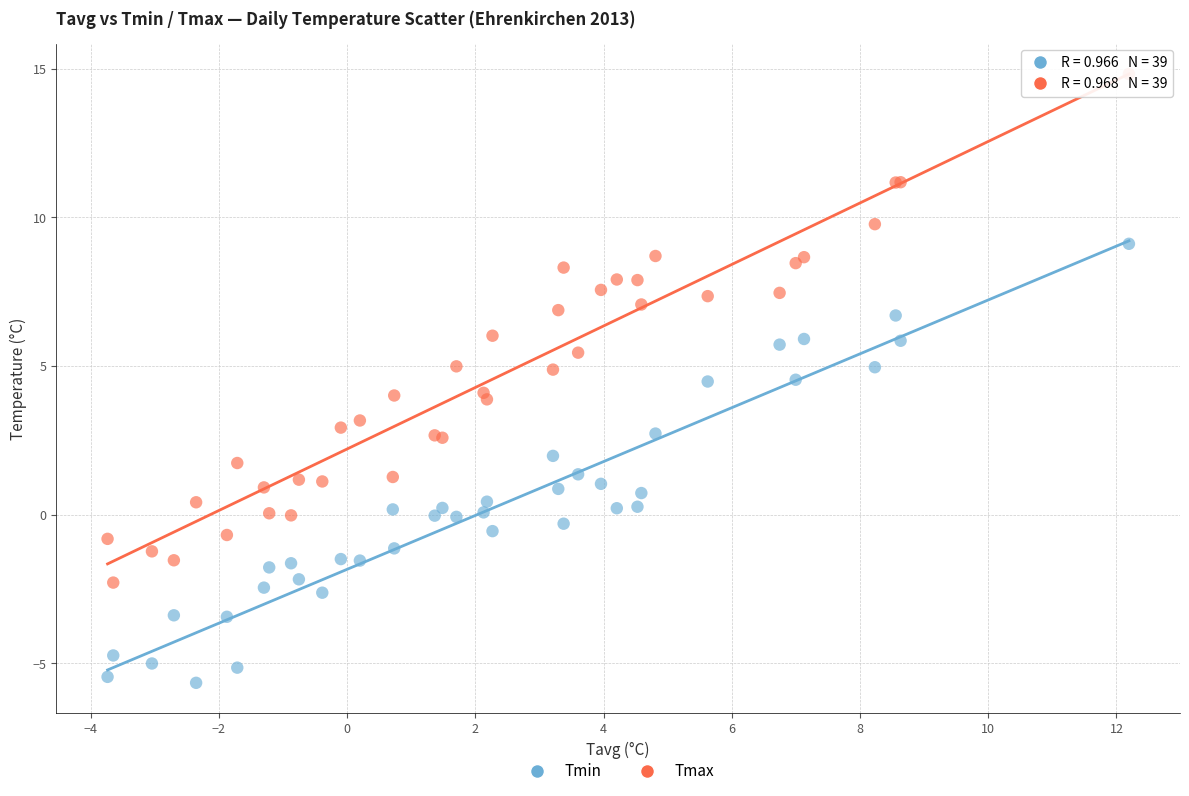

What are all the series names shown in the legend?

Tmin, Tmax